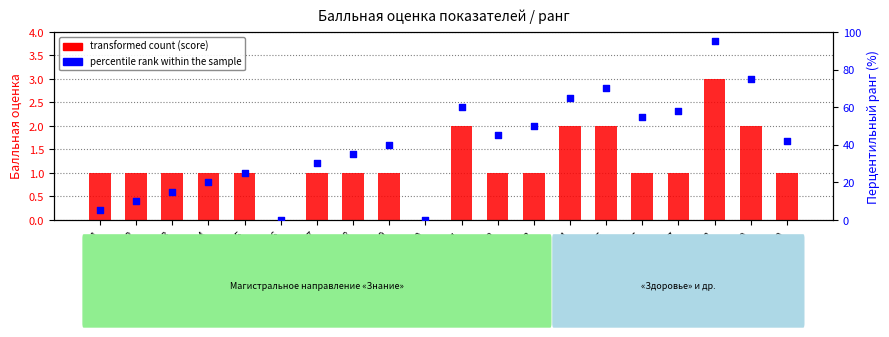

What is the total value across all series at 11?

62